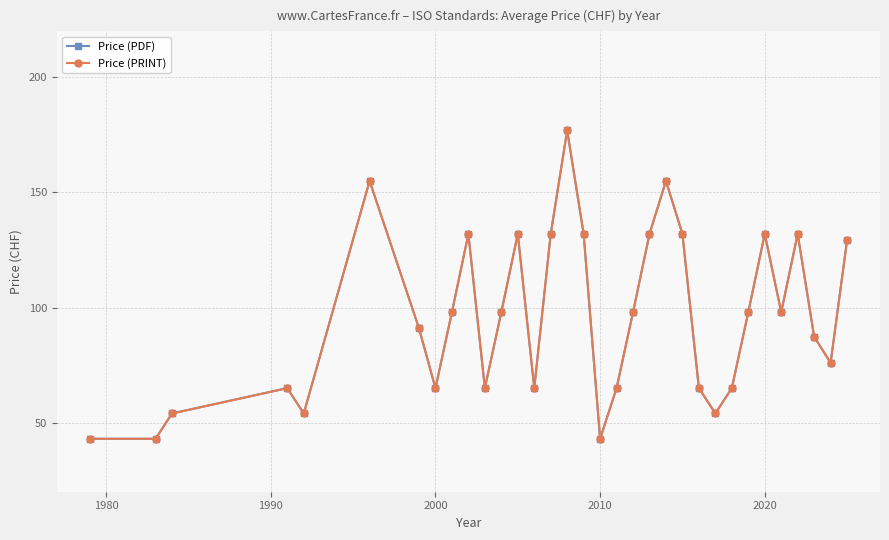

How many interior local peaks does the Price (PDF) series have?

8